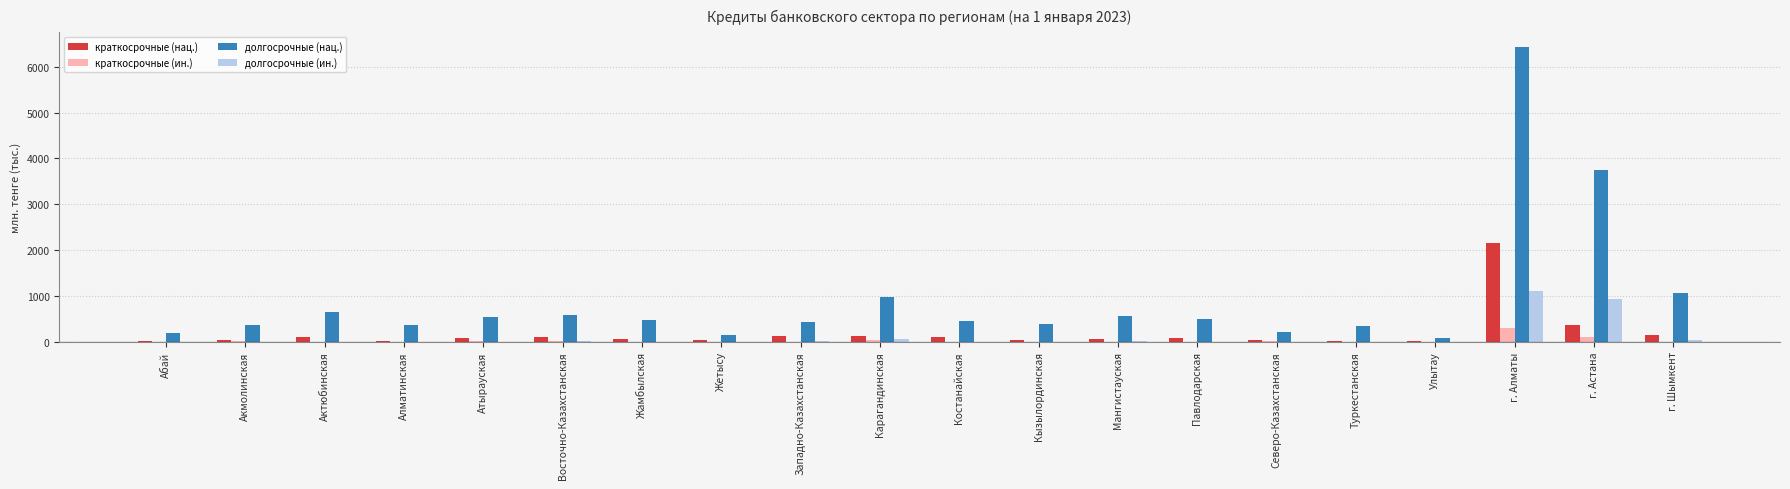

The долгосрочные (нац.) series shows 6385.0 at г. Астана. True or false?

False